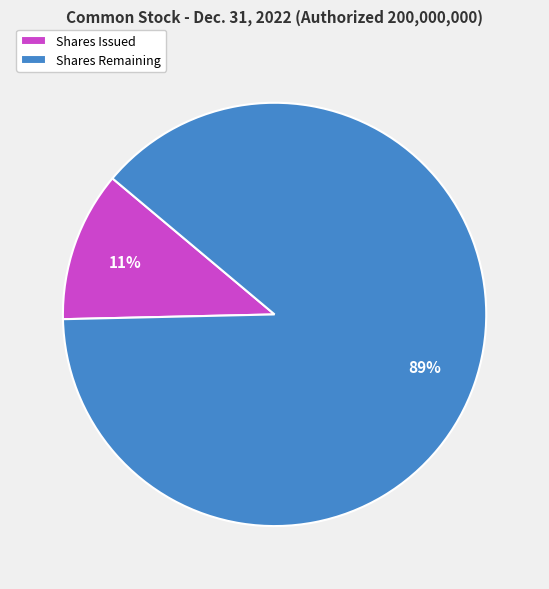

The Shares Issued slice represents 25% of the pie. True or false?

False